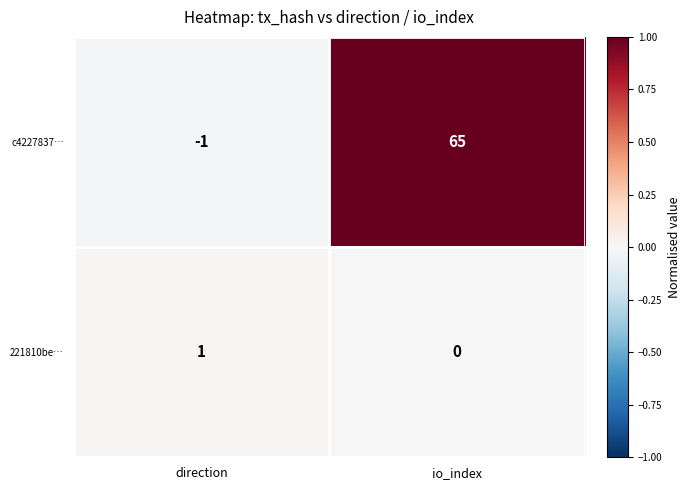

The 221810be… series shows 1 at io_index. True or false?

False